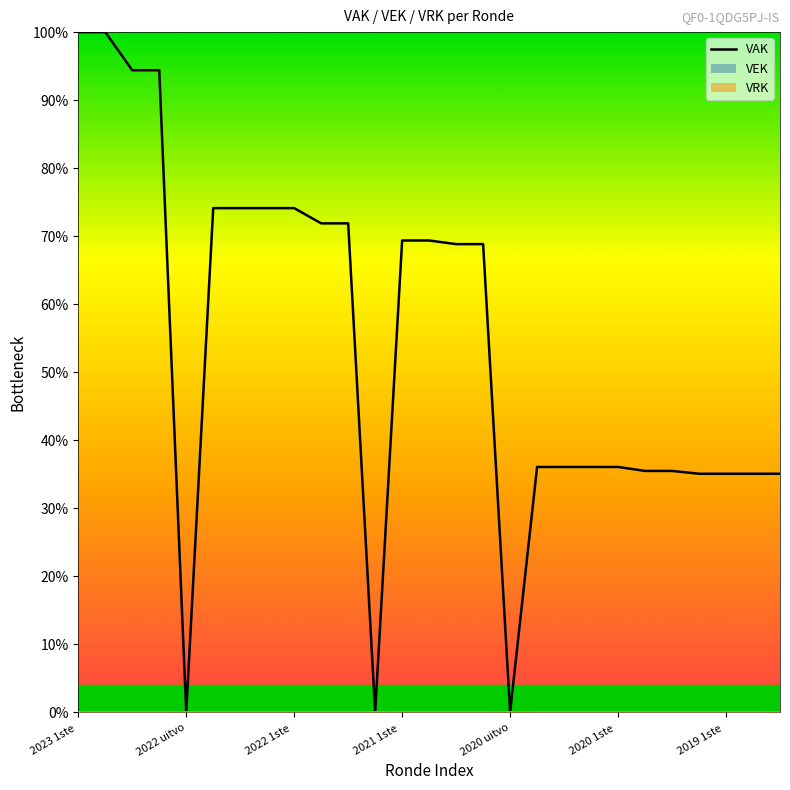

Does the chart display data point markers on the line(s)?

No